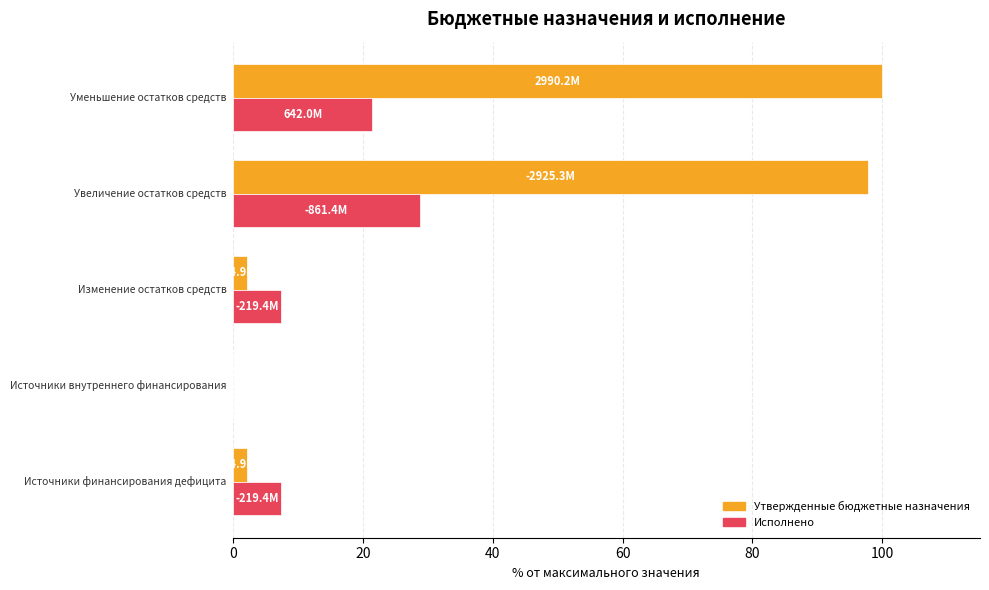

What is the maximum value for Исполнено?

28.8